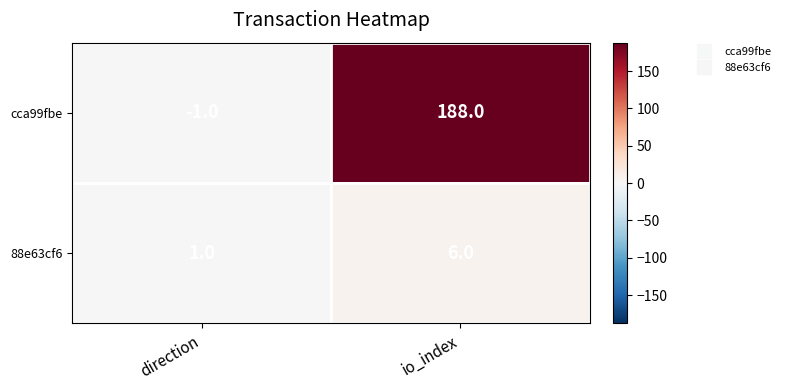

At which label does cca99fbe reach its peak?

io_index